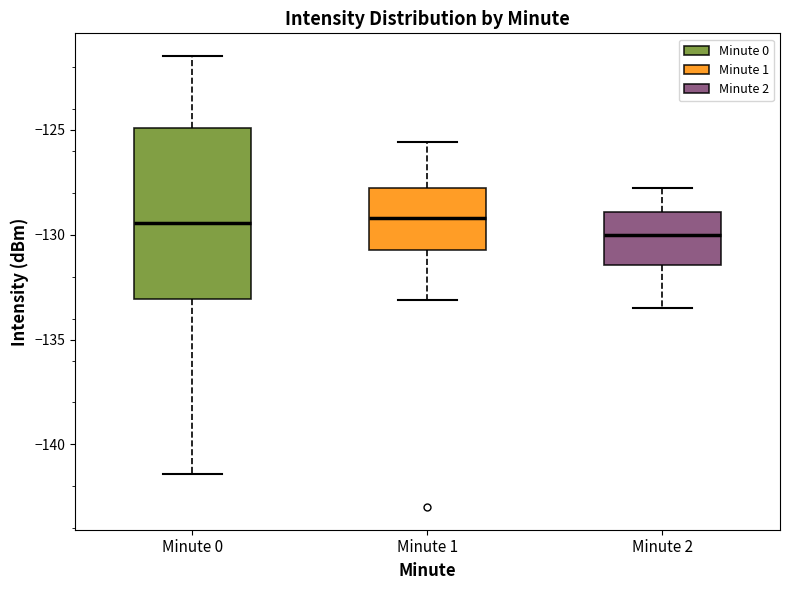

Reading left to right, transcribe this box plot: for each box, give where its median line is, the range the box spans, and where its two whiskers end, as read against the y-axis. The values are not printed on the chart, so give them approximately, as read against the axis.

Minute 0: median -129.5, box -133.0 to -125.0, whiskers -141.5 to -121.5
Minute 1: median -129.0, box -130.5 to -128.0, whiskers -133.0 to -125.5
Minute 2: median -130.0, box -131.5 to -129.0, whiskers -133.5 to -128.0